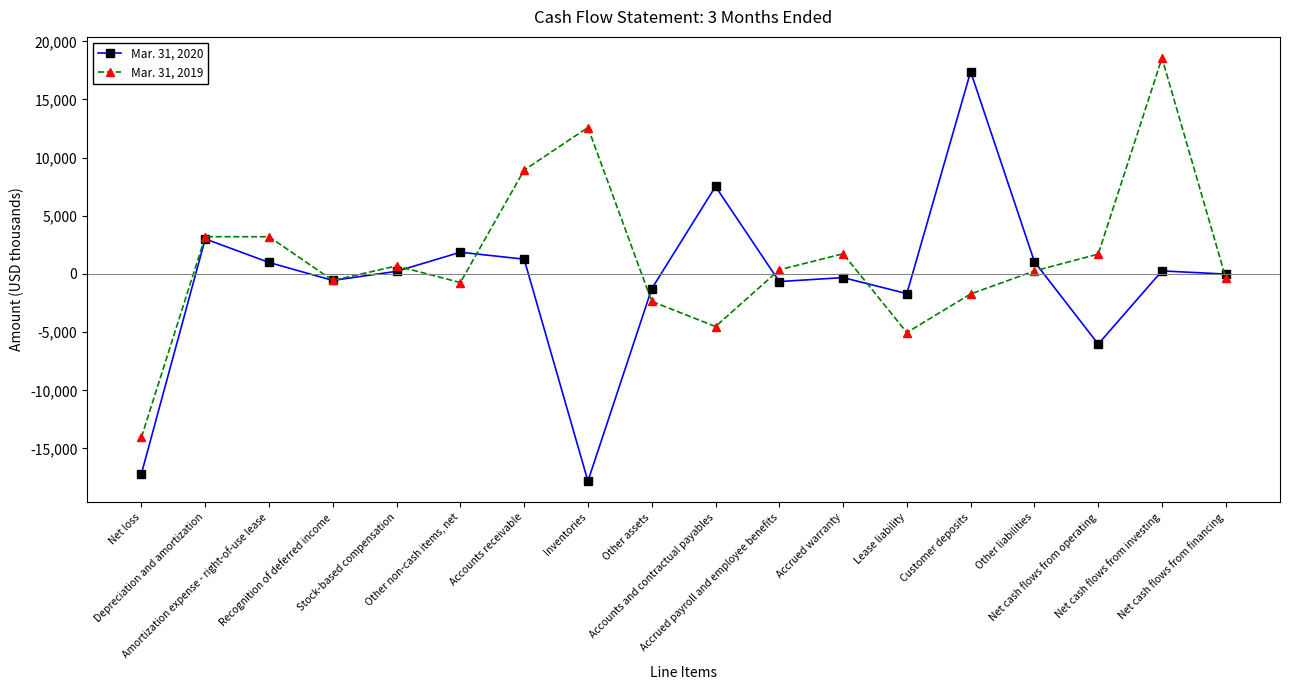

What are all the series names shown in the legend?

Mar. 31, 2020, Mar. 31, 2019